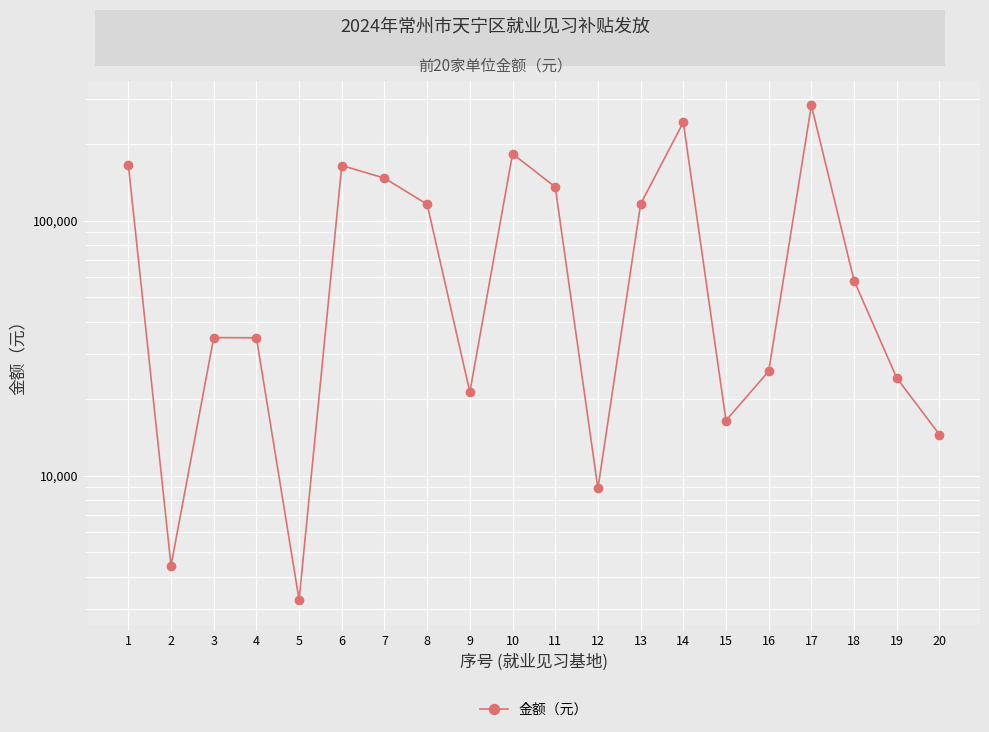

Does the chart display data point markers on the line(s)?

Yes